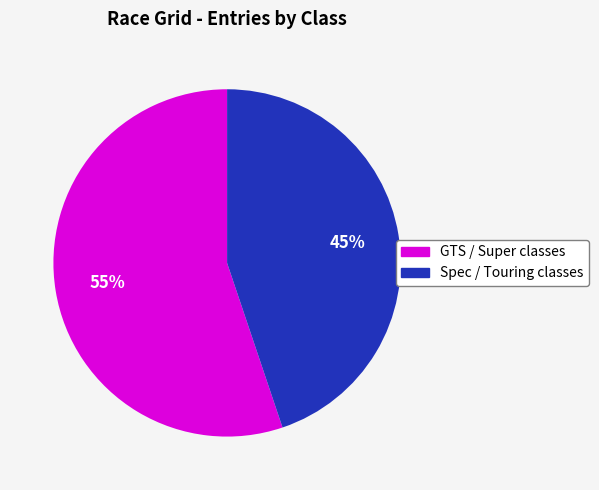

Rank the categories by value from highest to lowest.

GTS / Super classes, Spec / Touring classes